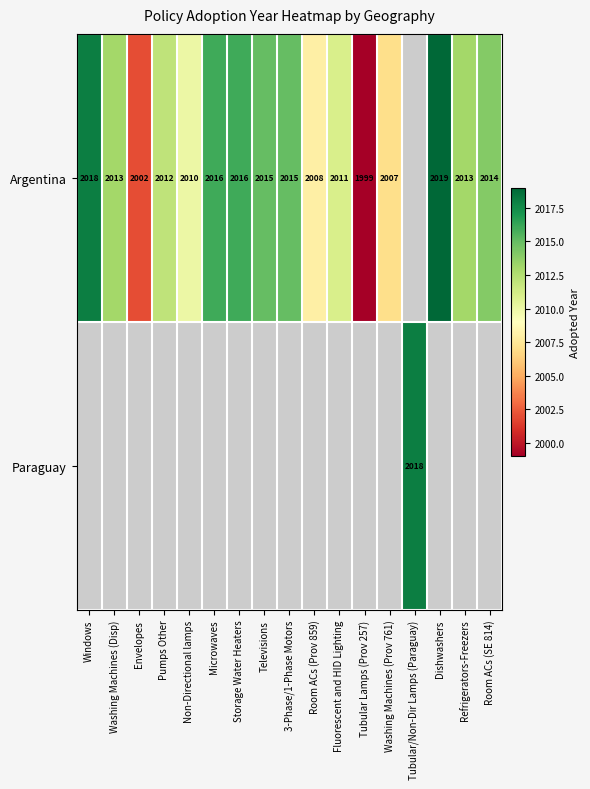

How many series are shown in this chart?

2